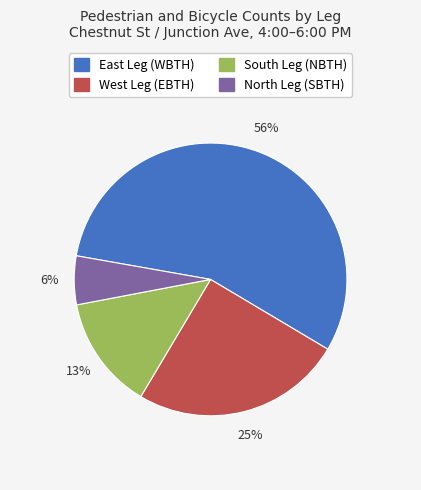

To the nearest percent, what is the combined percentage of North Leg (SBTH) and East Leg (WBTH)?

62%